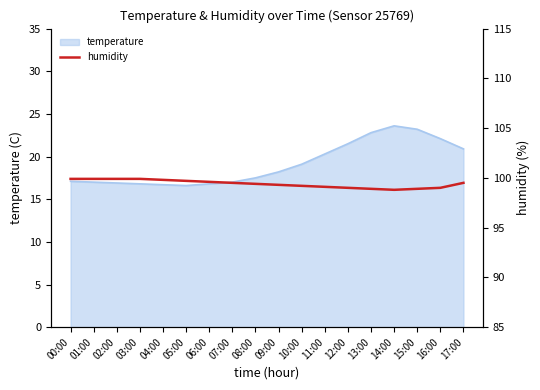

True or false: temperature has a value of 18.2 at 09:00.

True